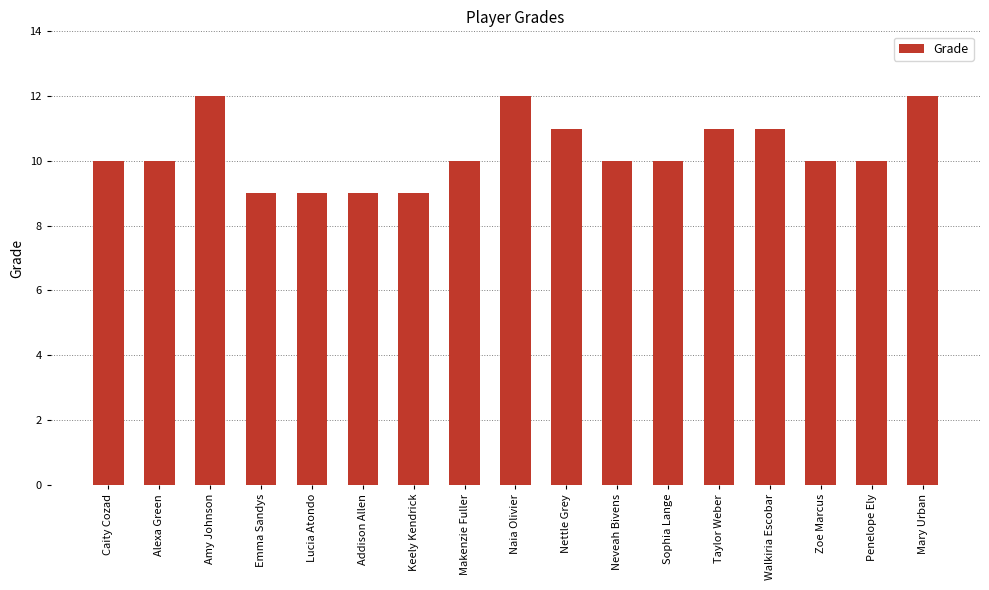

Between Taylor Weber and Sophia Lange, which is larger?

Taylor Weber